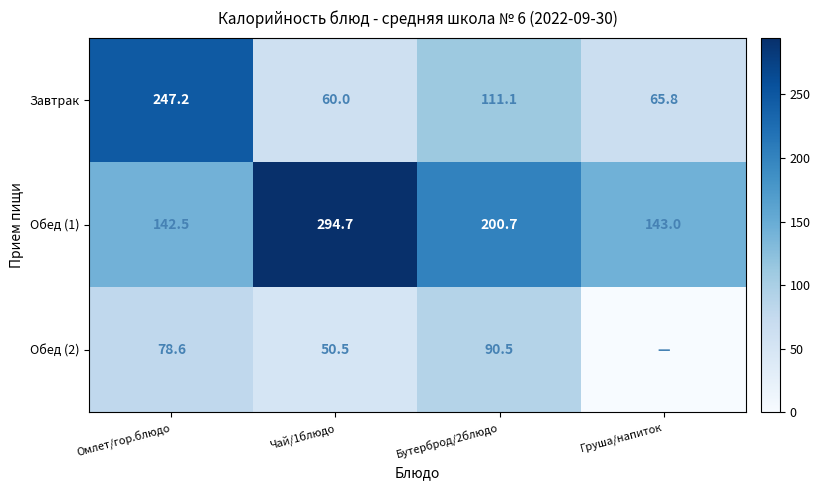

Rank the categories by Обед (1) value from highest to lowest.

Чай/1блюдо, Бутерброд/2блюдо, Груша/напиток, Омлет/гор.блюдо